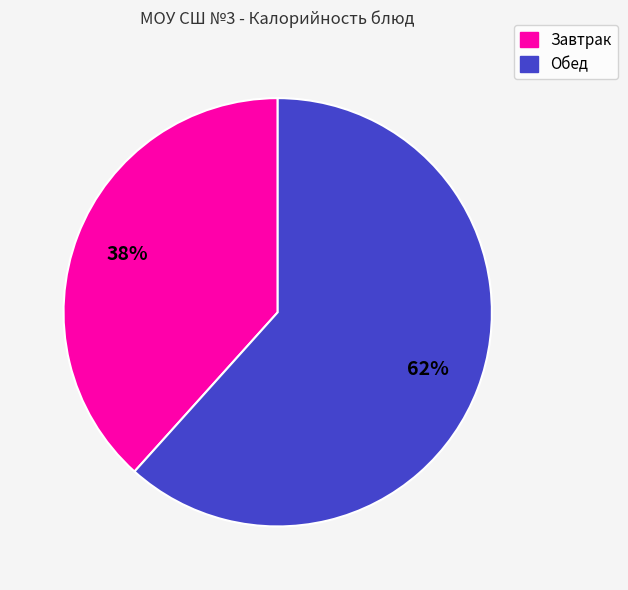

Is there any slice that represents more than half of the pie?

Yes